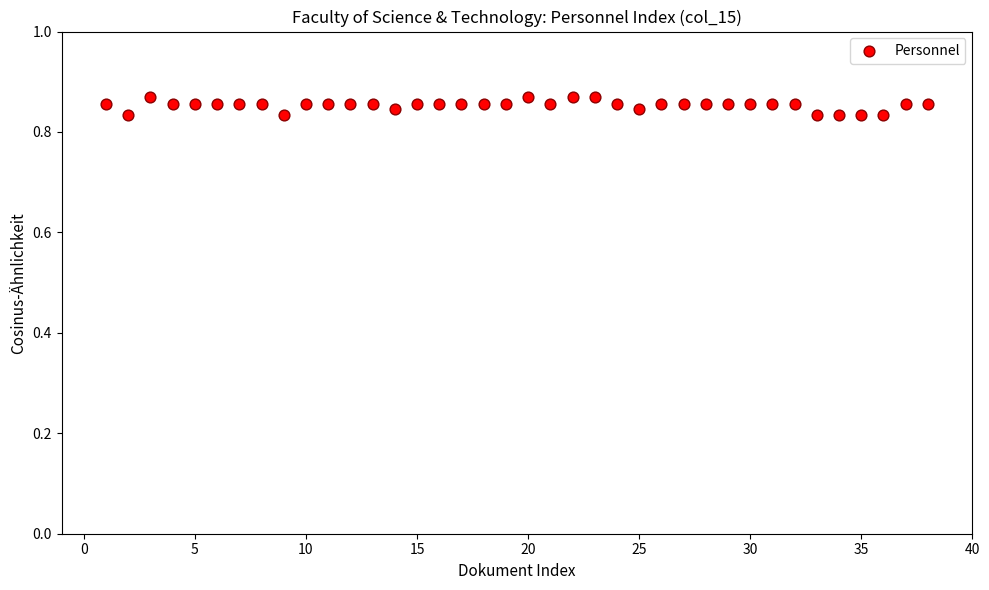

What is the range of X values (max minus min)?

37.0